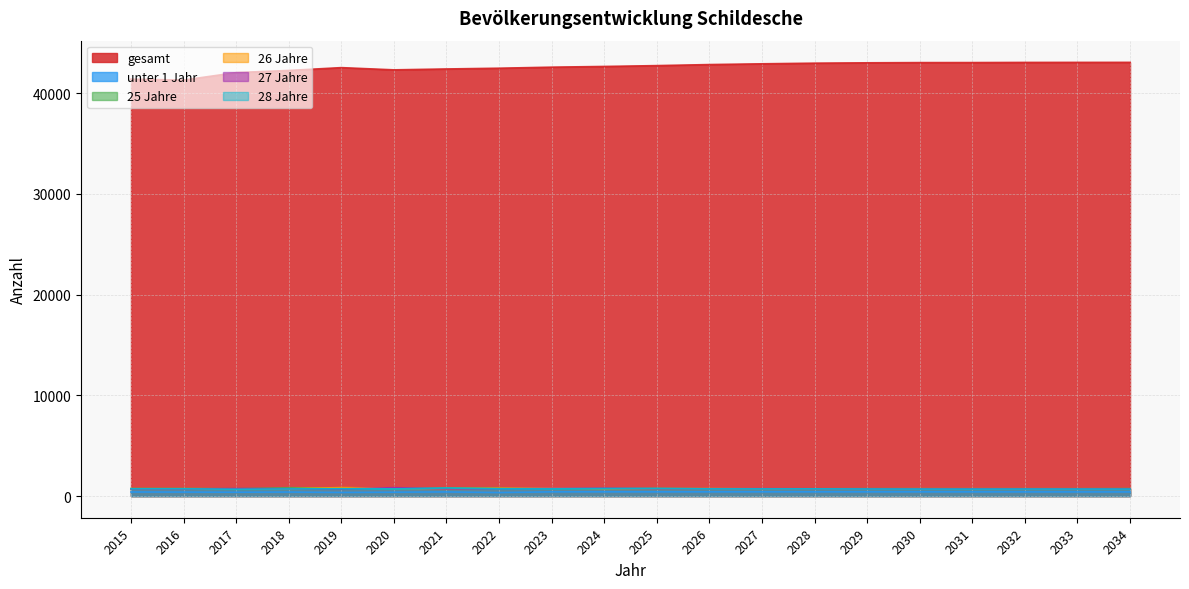

In 26 Jahre, how many points are higher than both neighbors (excluding endpoints)?

3